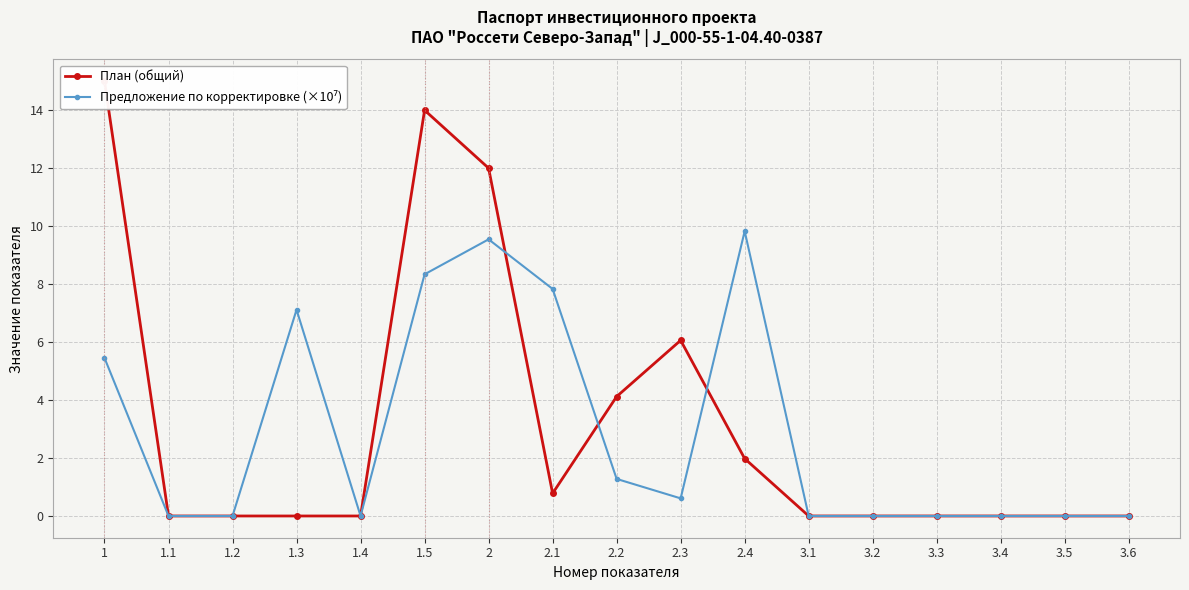

What is the value of the Предложение по корректировке (×10⁷) point at the 10th from the left?

0.6